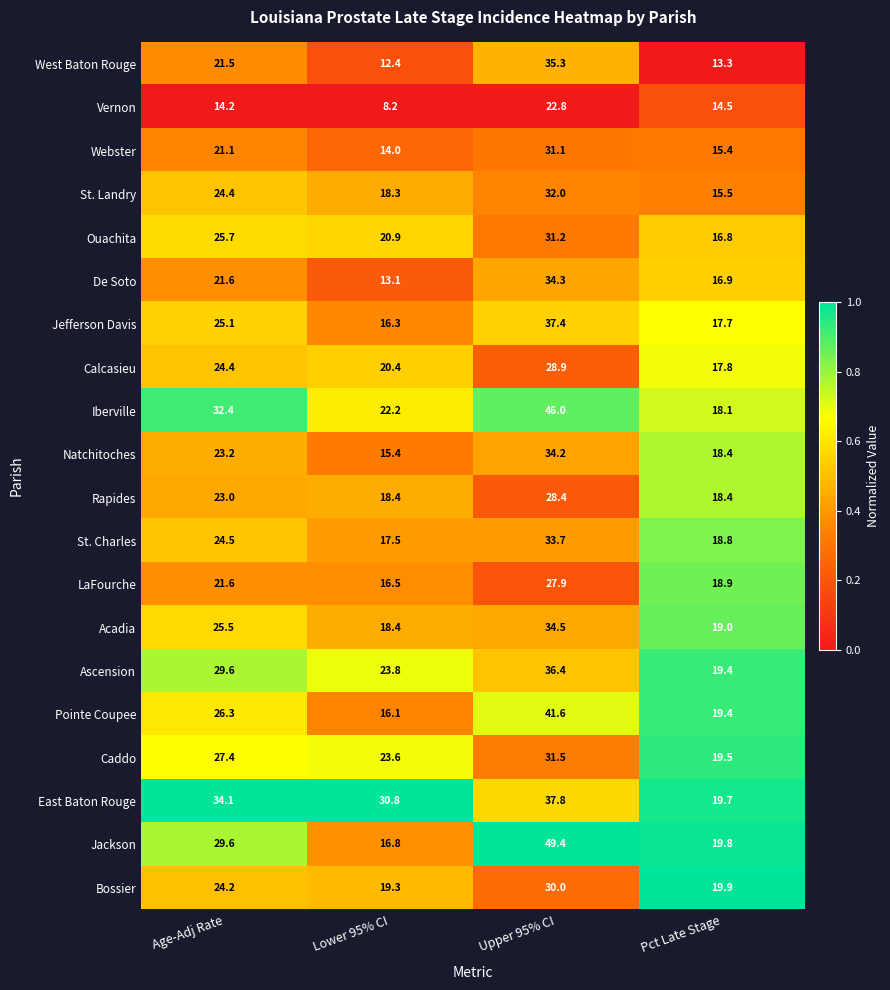

Which category has the lowest value across all series?

Lower 95% CI